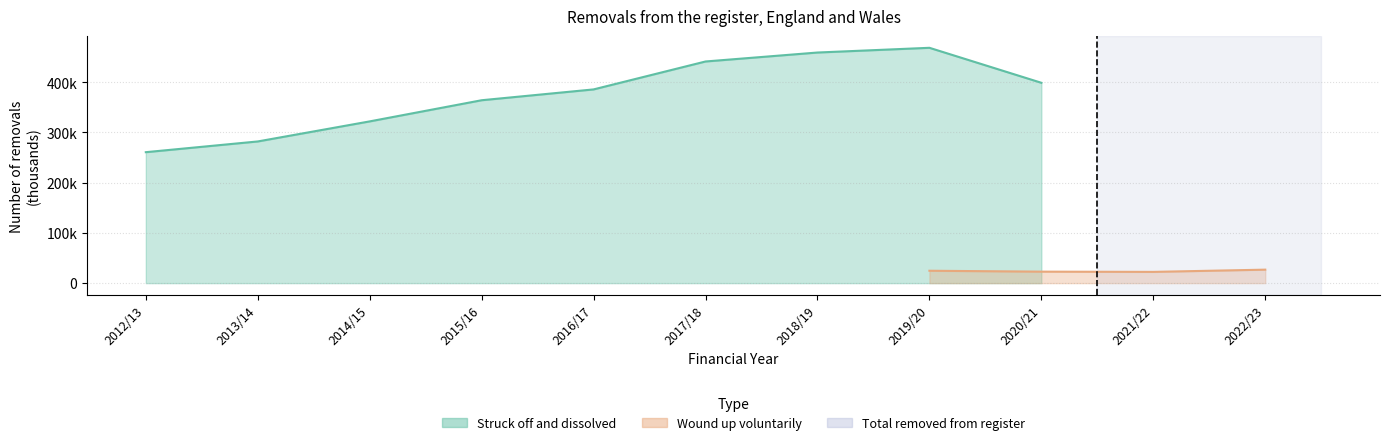

What is the difference between the highest and lowest values at 2014/15?

322053